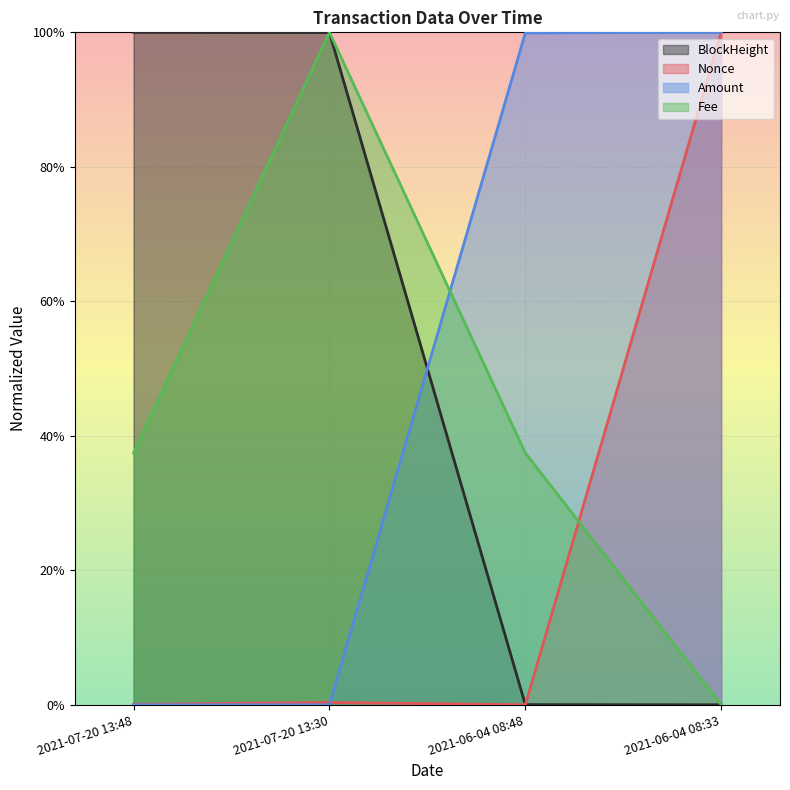

Which series changed the most between 2021-07-20 13:48 and 2021-06-04 08:48?

BlockHeight